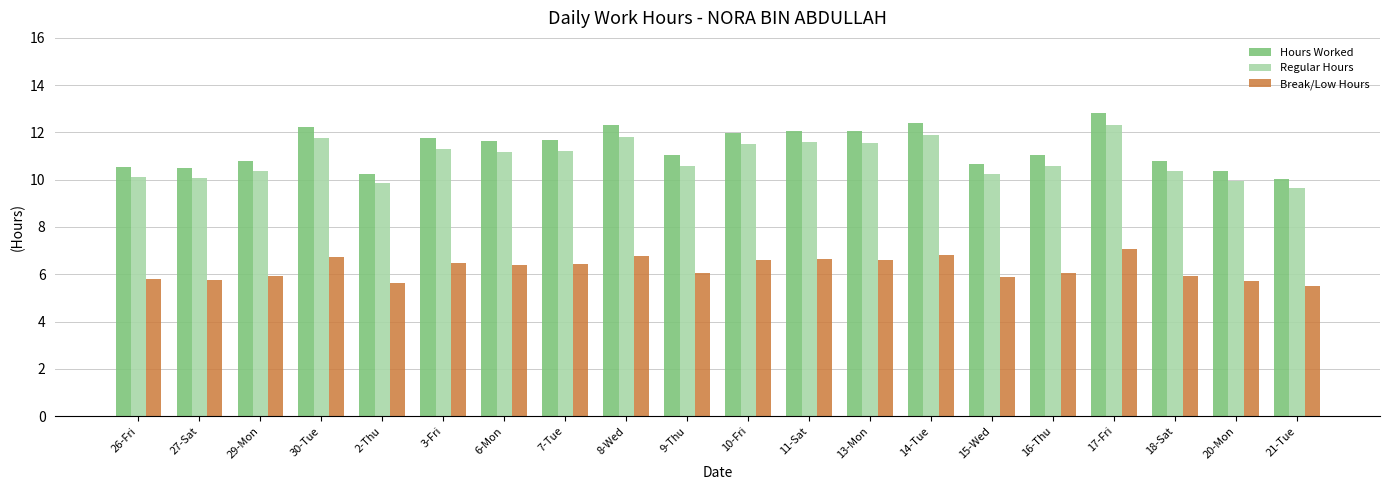

The value of Break/Low Hours at 14-Tue is 6.8. True or false?

True